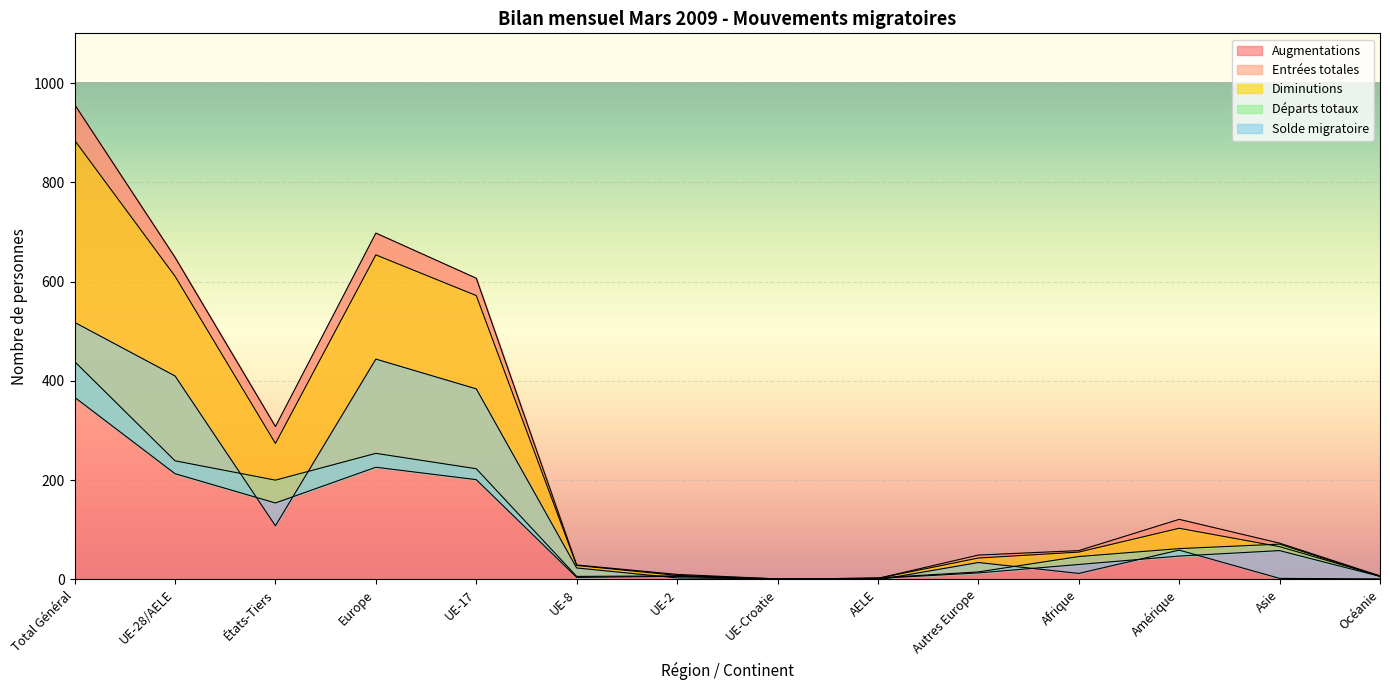

True or false: Entrées totales has a value of 66 at Asie.

True